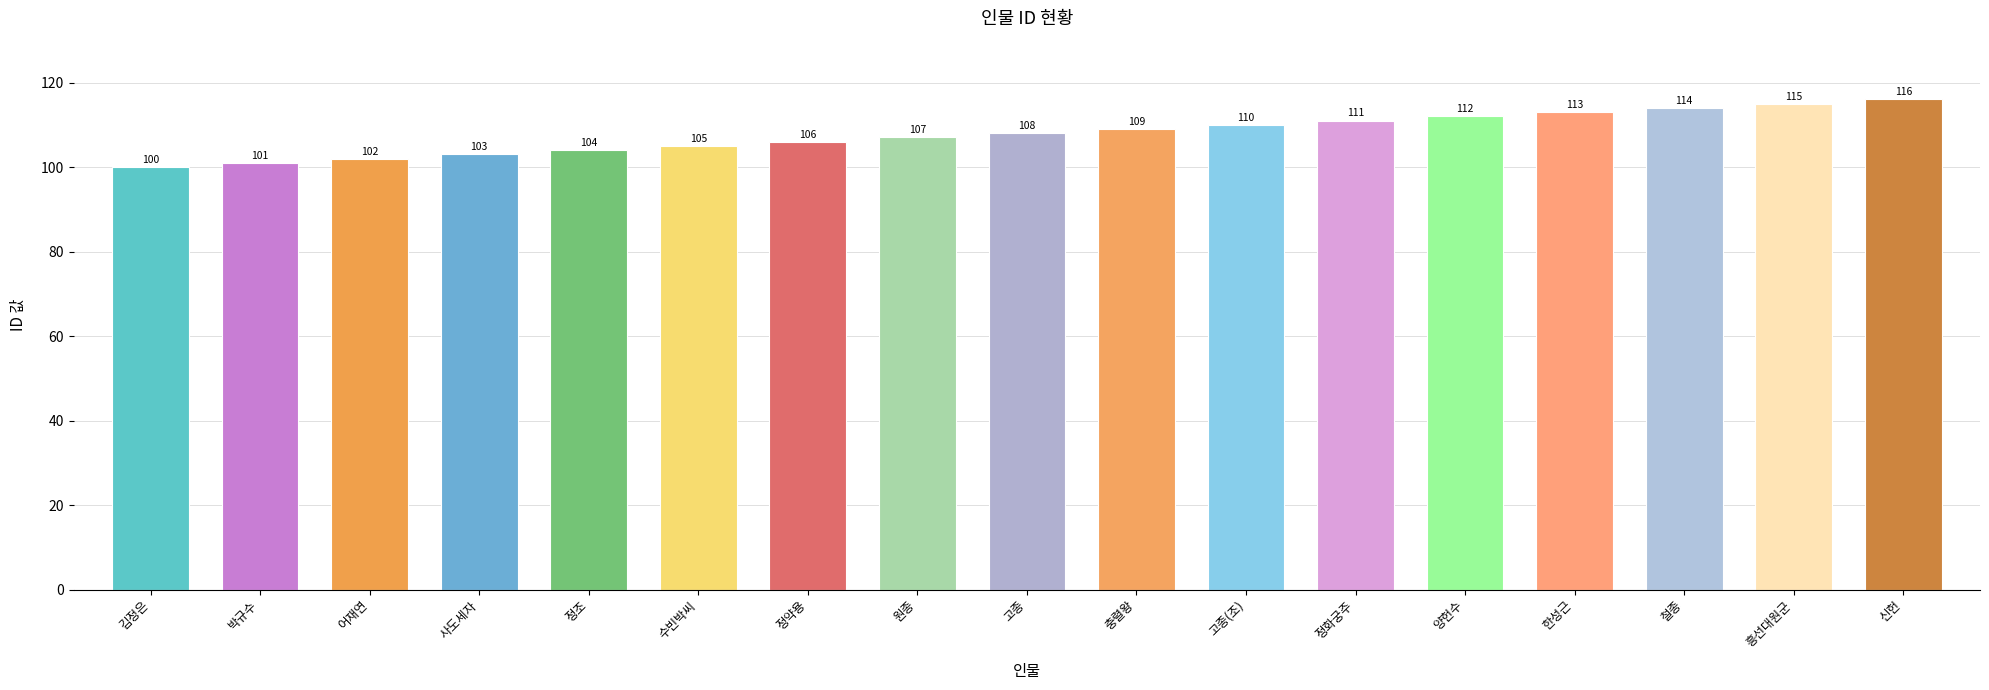

Are the bars grouped side by side (vs. stacked)?

No